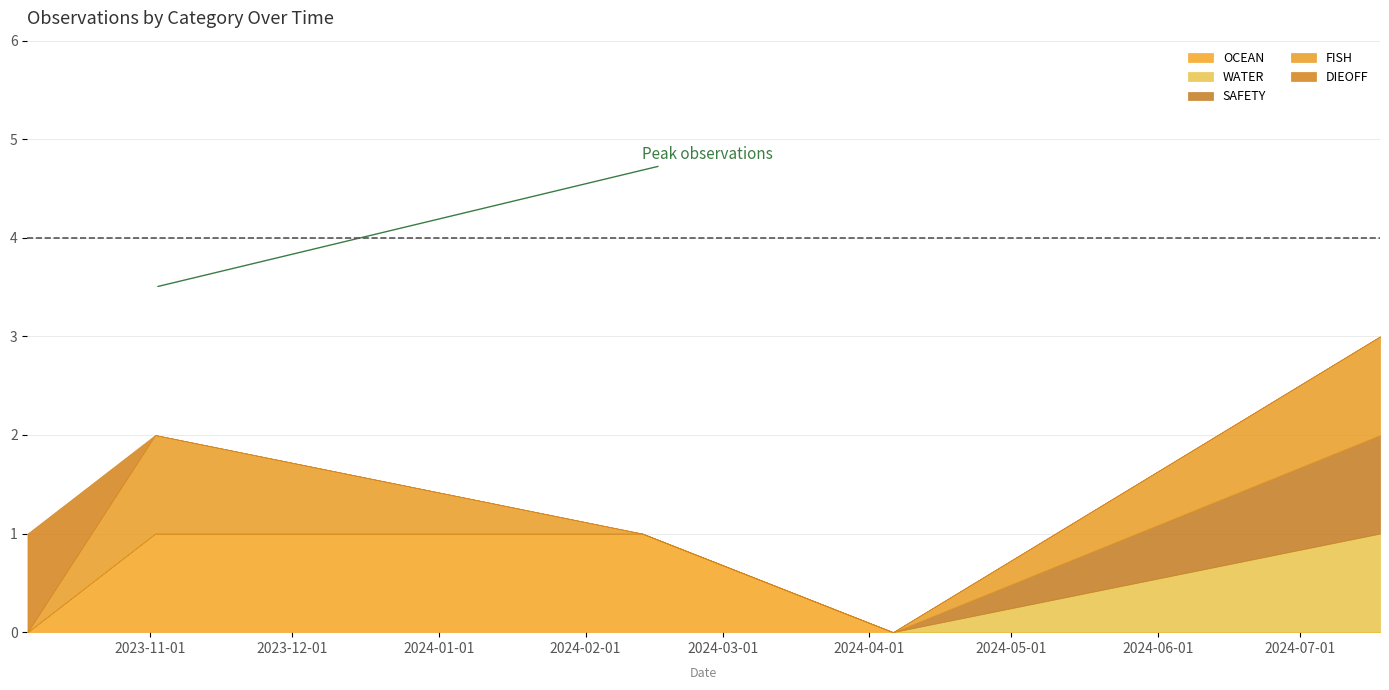

How many categories are shown in the chart?

5